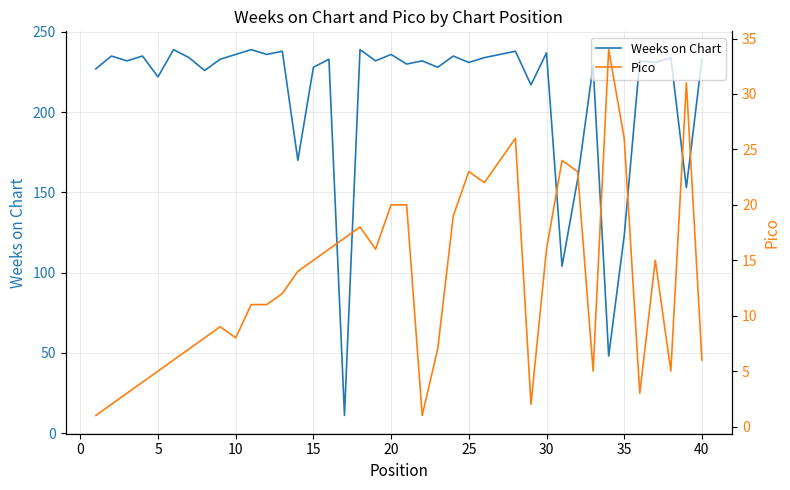

What is the minimum value for Weeks on Chart?

11